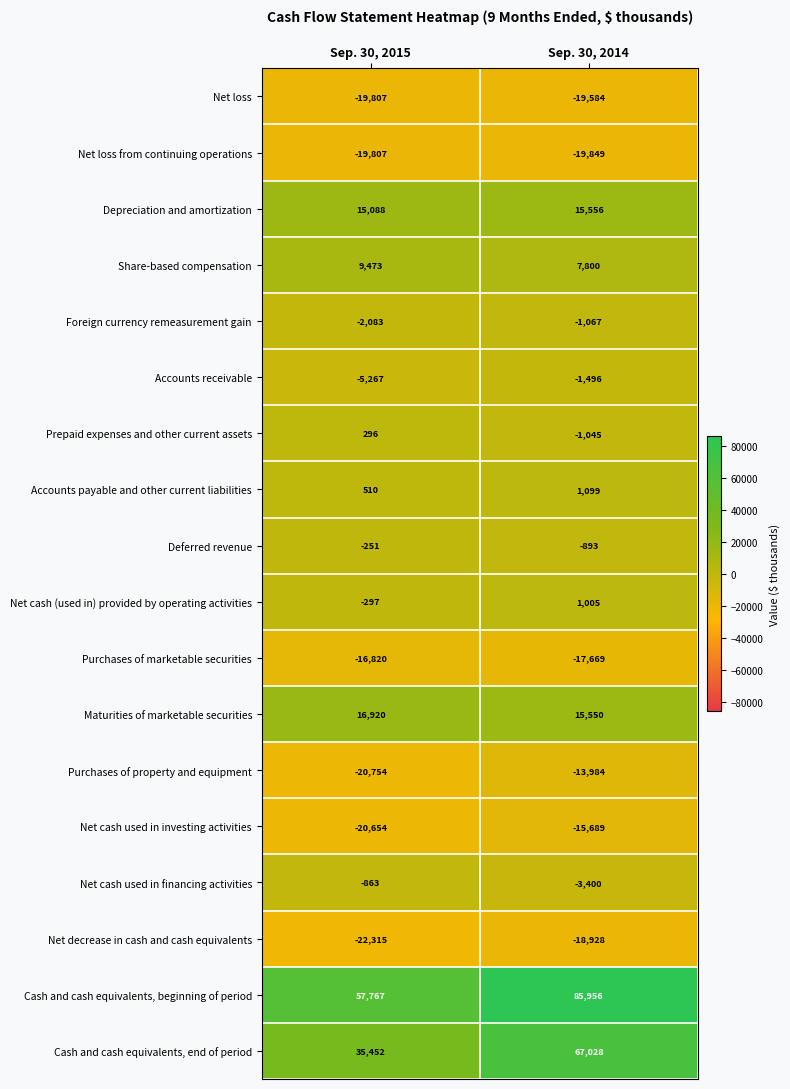

Between Sep. 30, 2015 and Sep. 30, 2014, which series saw the biggest shift?

Cash and cash equivalents, end of period